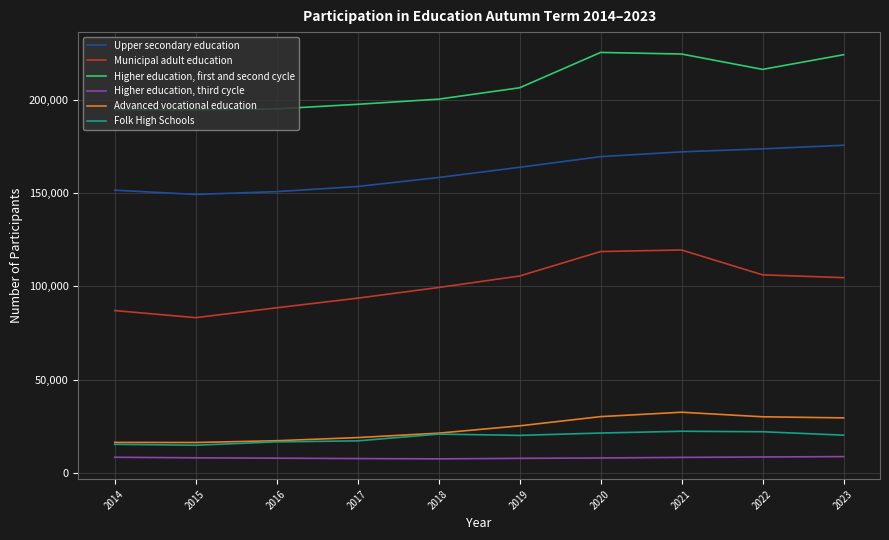

What is the approximate value of Advanced vocational education at 2019, to the nearest 50?

25350